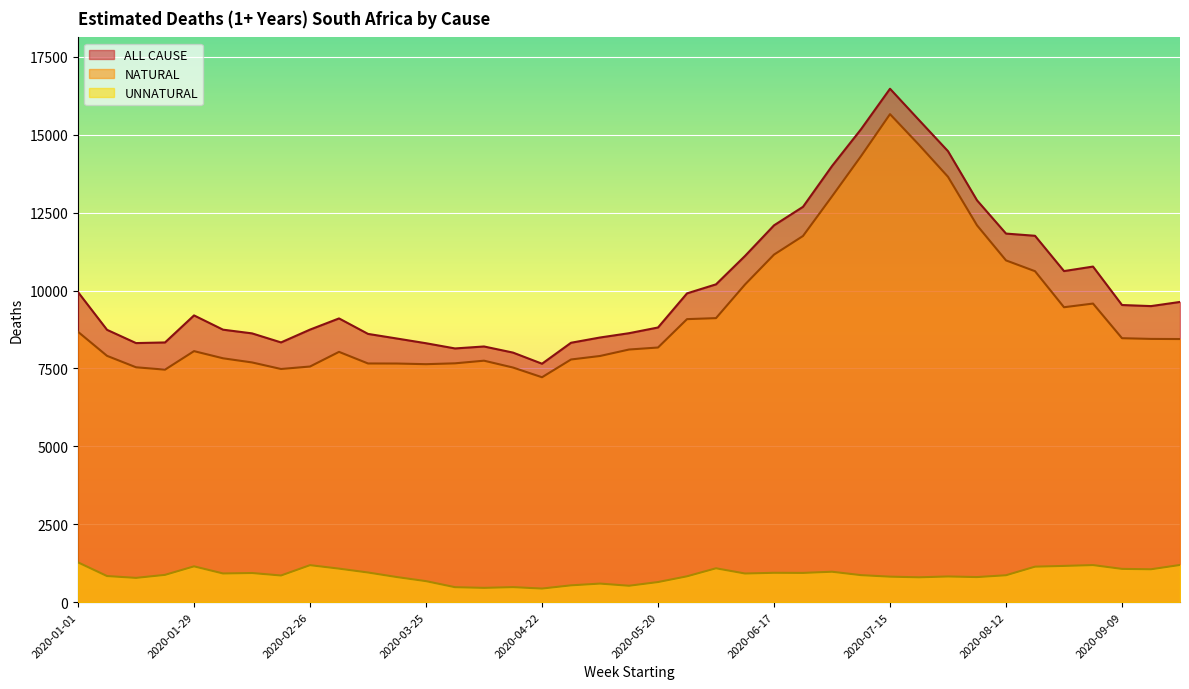

True or false: ALL CAUSE and UNNATURAL intersect in this chart.

False